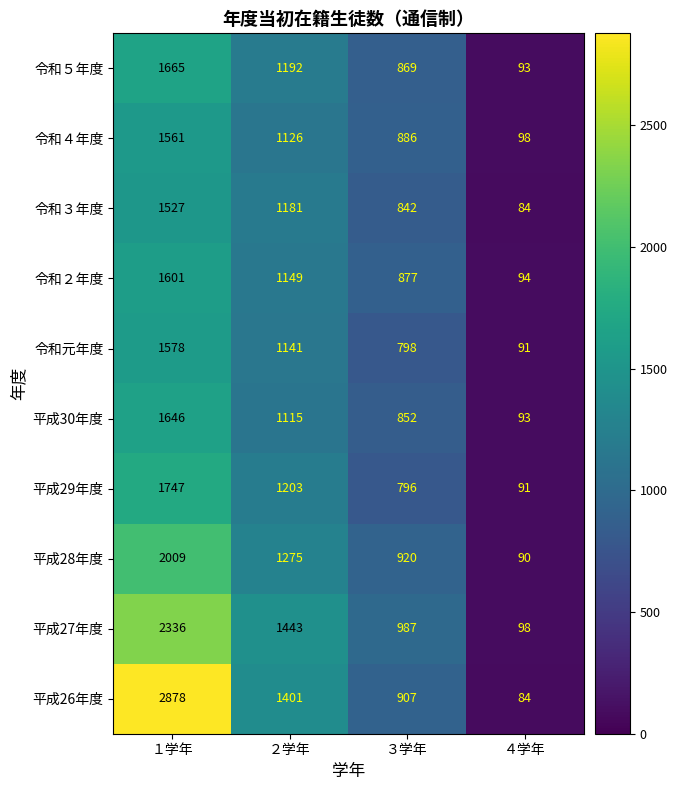

At which category is the sum across all series the highest?

１学年